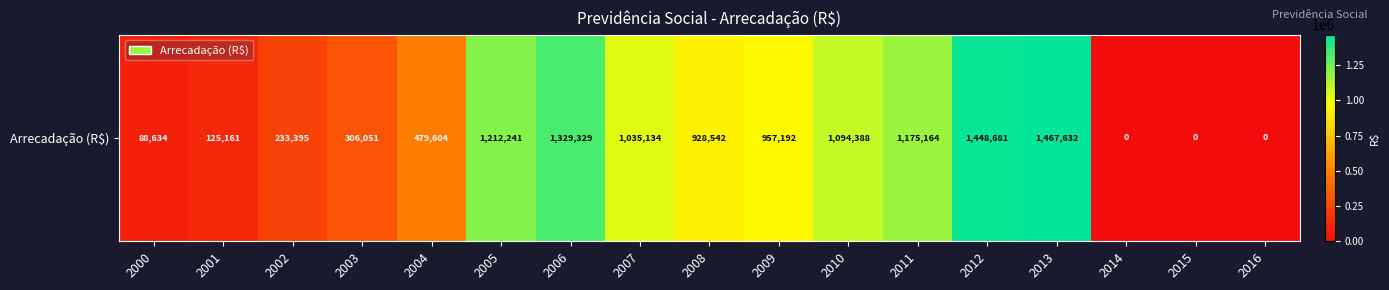

What is the difference between the maximum and minimum values?

1467632